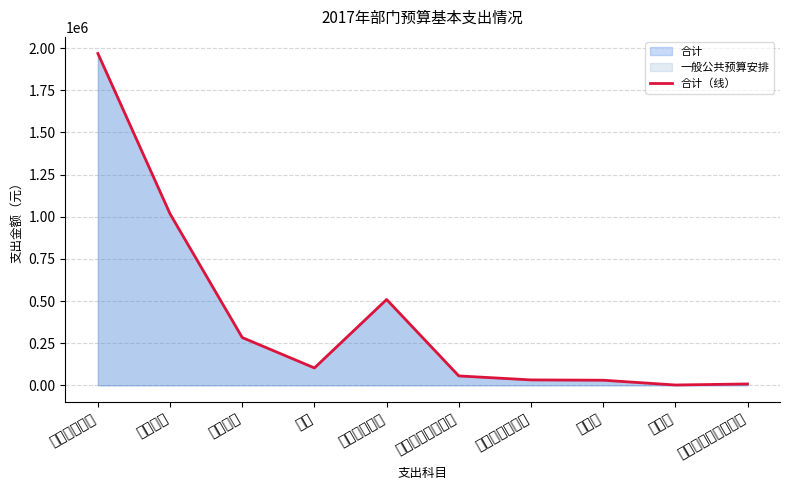

Approximately how many times larger is the value at 奖金 compared to 其他工资福利支出?

1.8